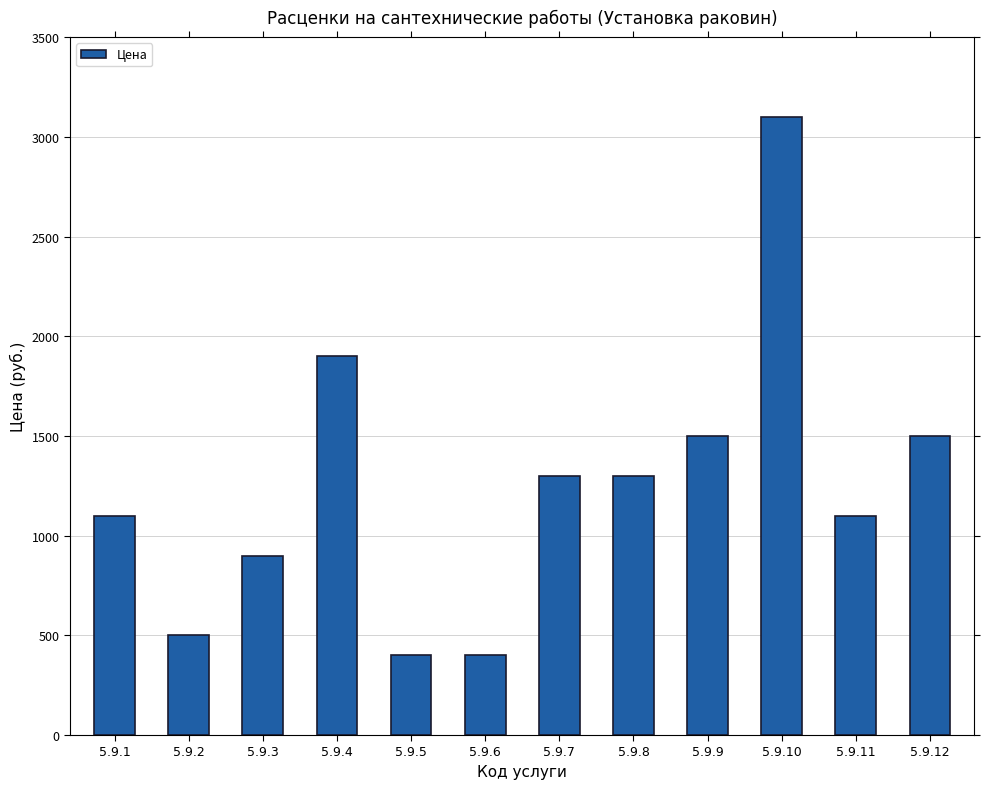

What is the sum of all values?

15000